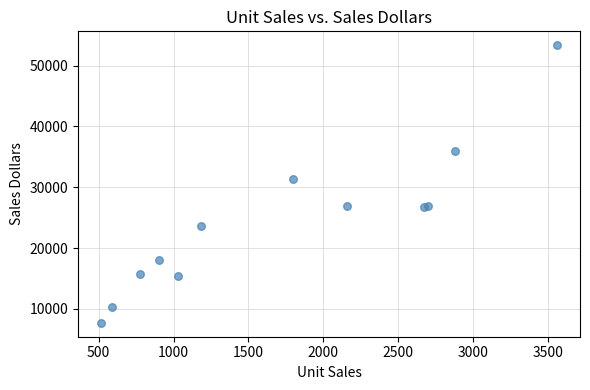

What Y value in the scatter plot is closest to 30535?

31416